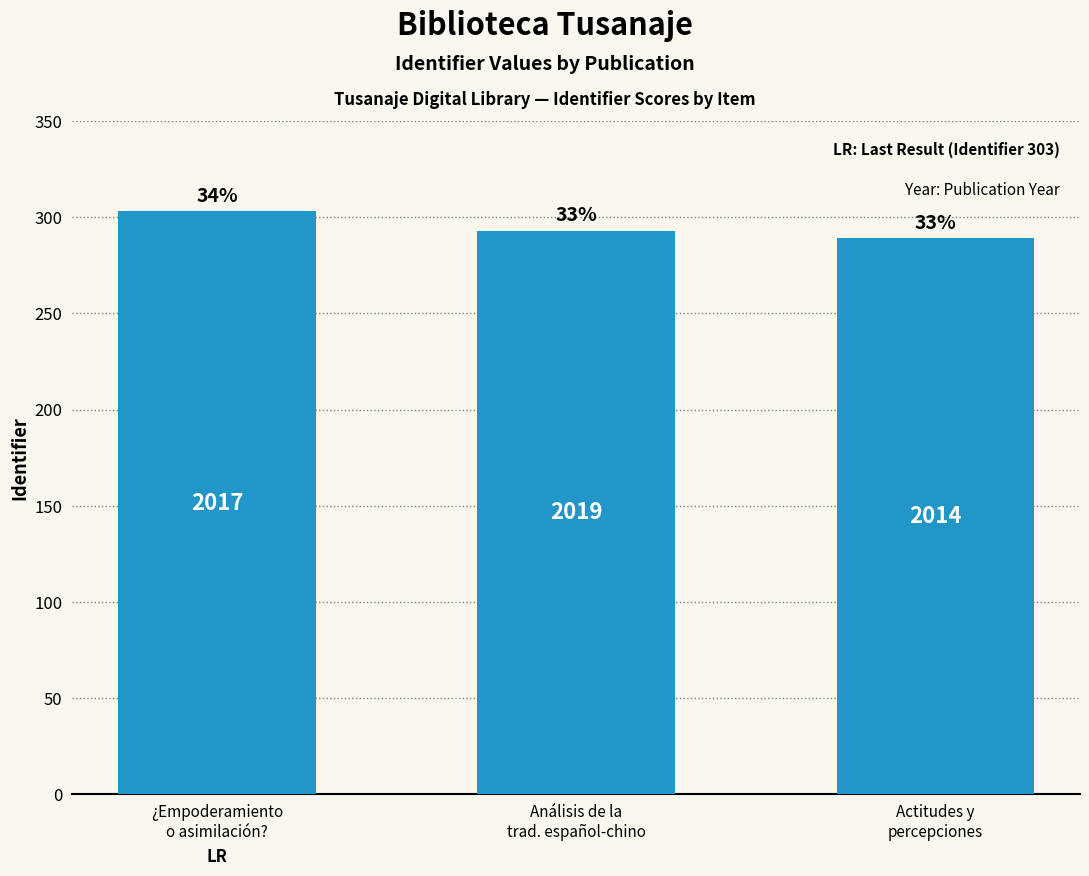

Which category has the lowest value across all series?

Actitudes y
percepciones